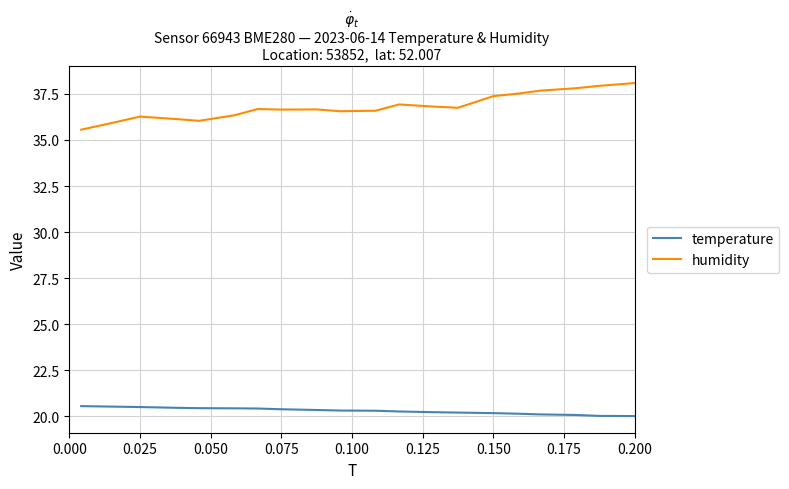

Does the chart display data point markers on the line(s)?

No